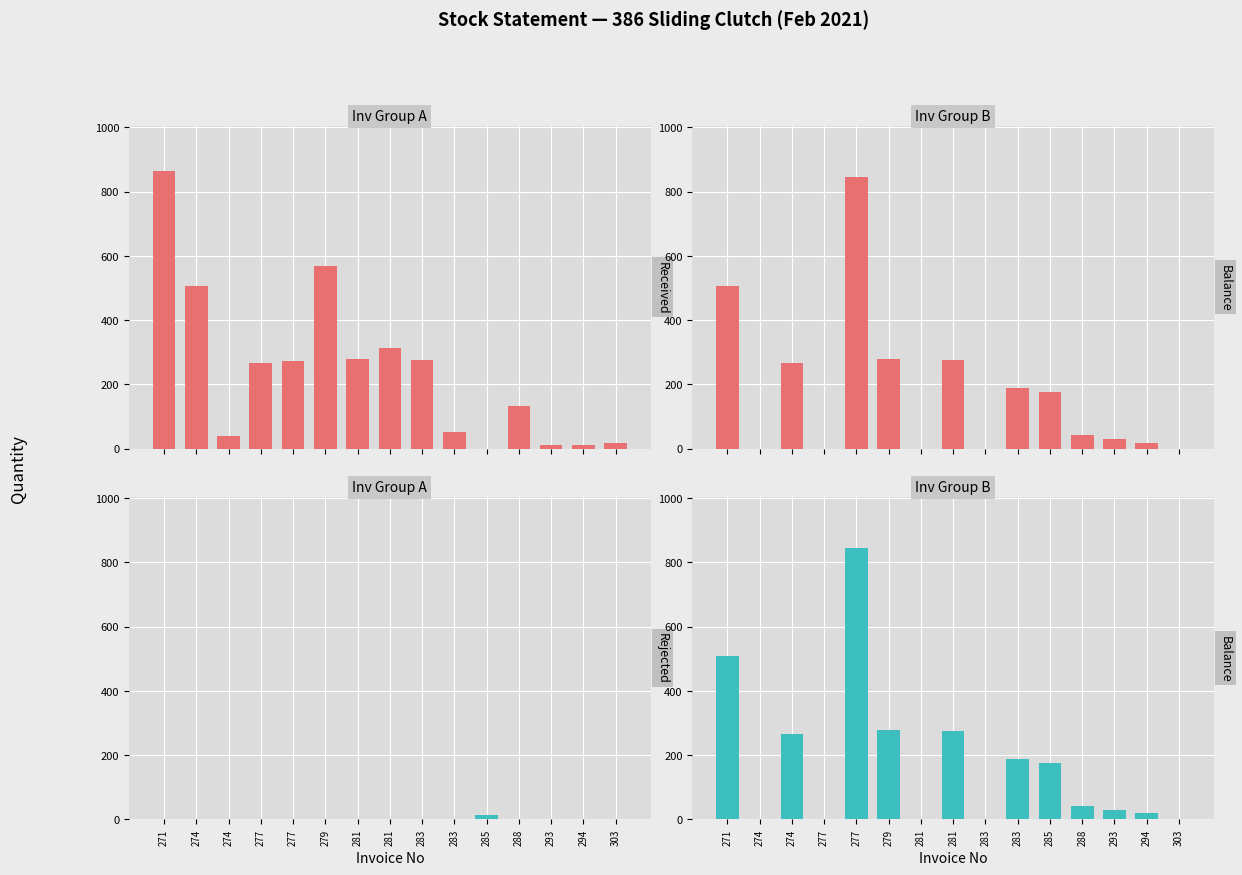

What is the sum of all Rejected Qty values?

12